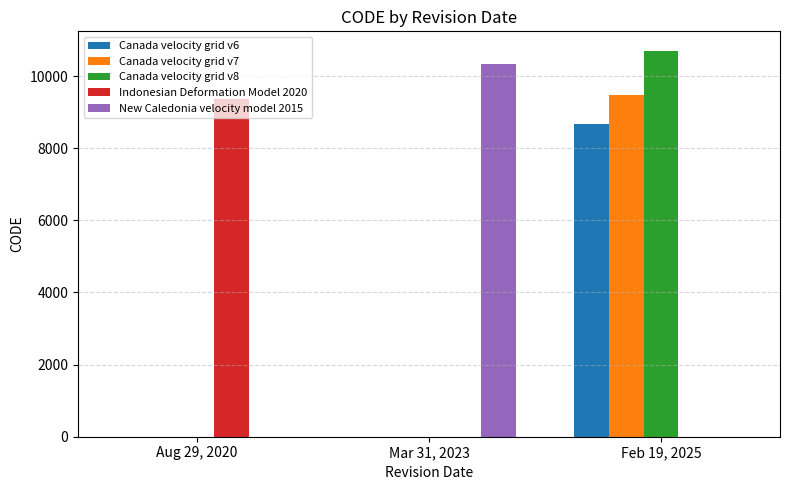

What is the sum of all Canada velocity grid v7 values?

9483